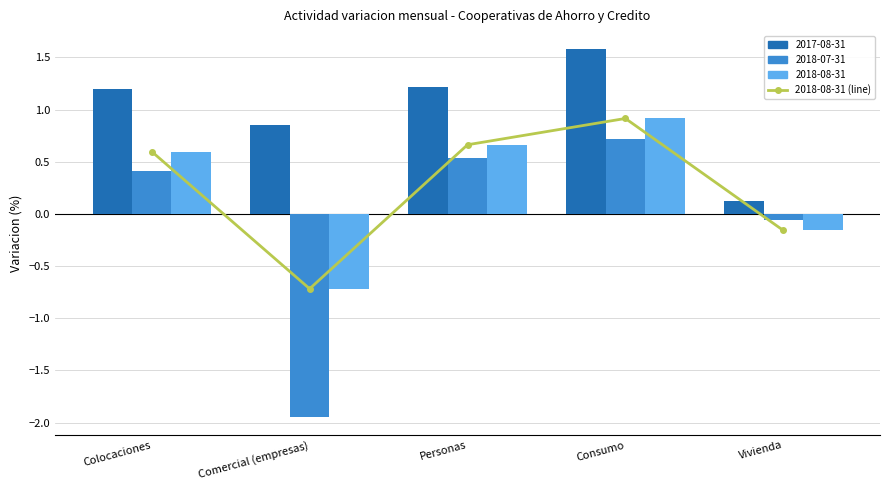

Which label corresponds to the largest value in the chart?

Consumo